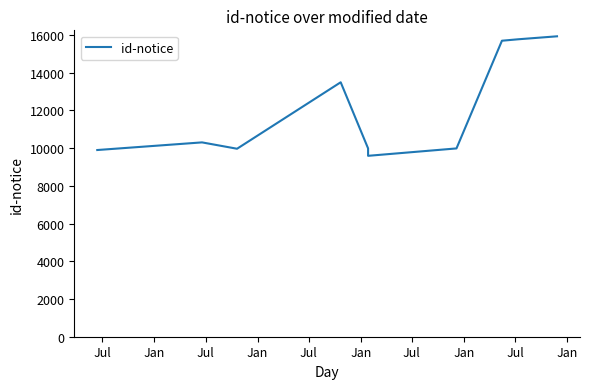

Where is the data nearest to the value 12759?

Jan